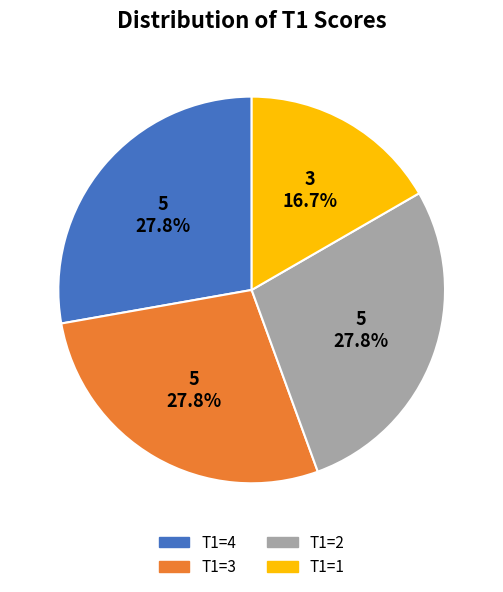

Count the number of slices in the pie.

4